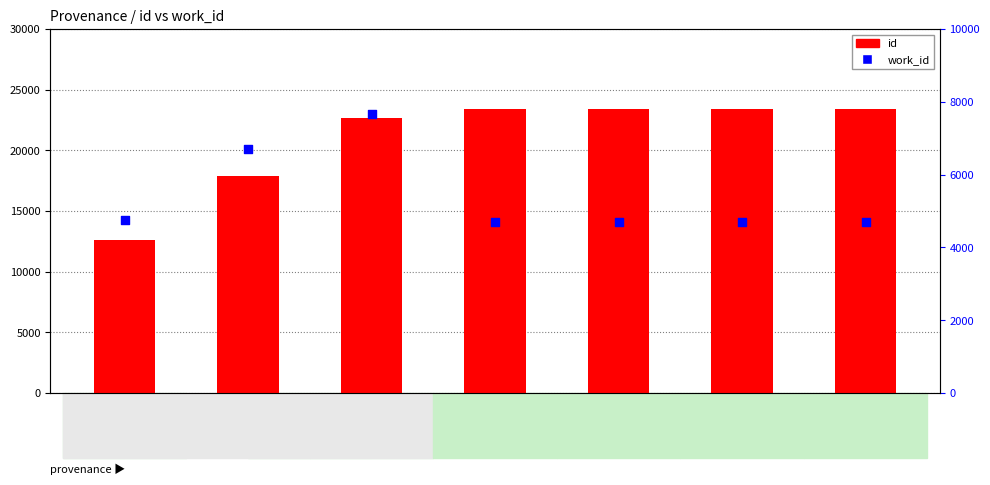

At which category is the sum across all series the highest?

Reading